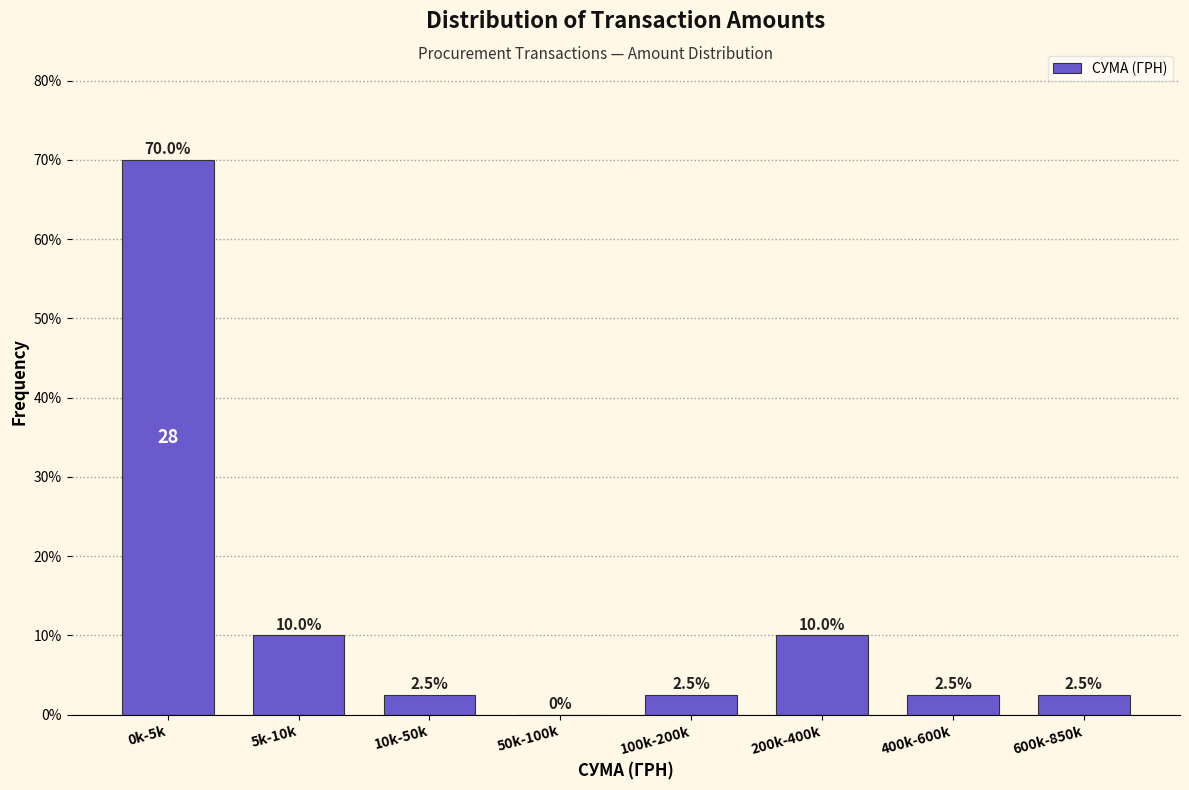

Reading left to right, what are all the values shown in this chart?

0k-5k=70.0	5k-10k=10.0	10k-50k=2.5	50k-100k=0.0	100k-200k=2.5	200k-400k=10.0	400k-600k=2.5	600k-850k=2.5